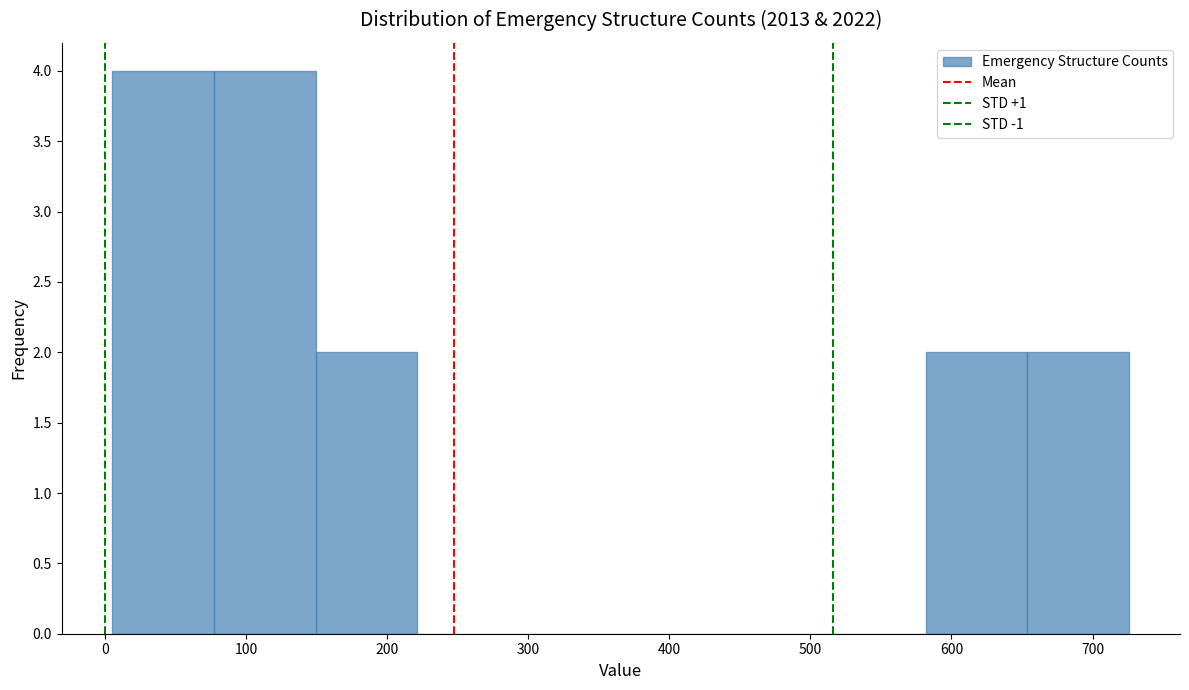

Reading left to right, list every bar in this chart as the range it spans on the x-axis followed by its height. Neither the bar edges nor the heights are printed on the chart, so give them approximately, as read against the axes.

10 to 80: 4
80 to 150: 4
150 to 220: 2
220 to 290: 0
290 to 370: 0
370 to 440: 0
440 to 510: 0
510 to 580: 0
580 to 650: 2
650 to 730: 2